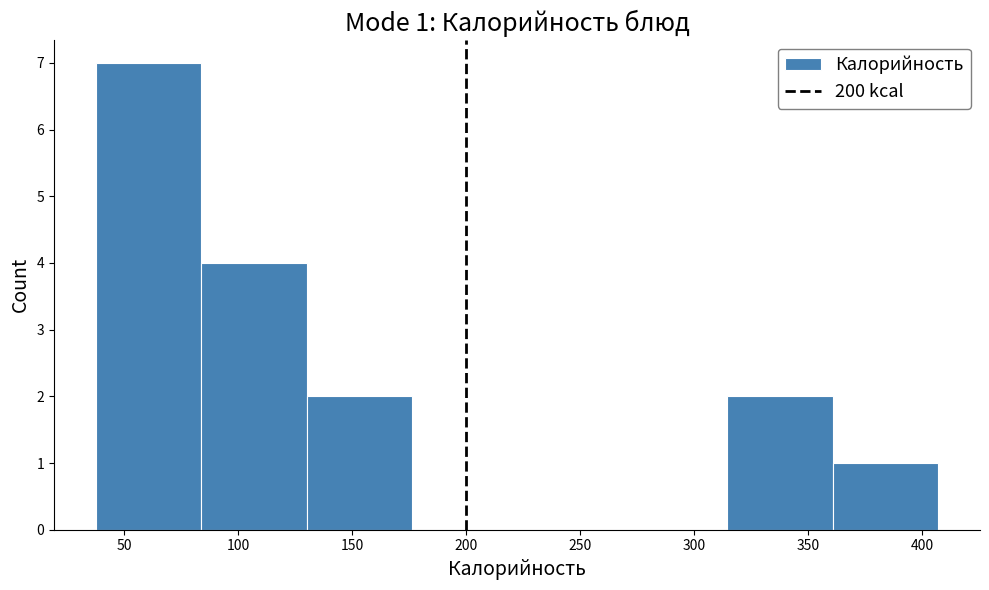

Which range on the x-axis has the tallest bar?

40 to 85